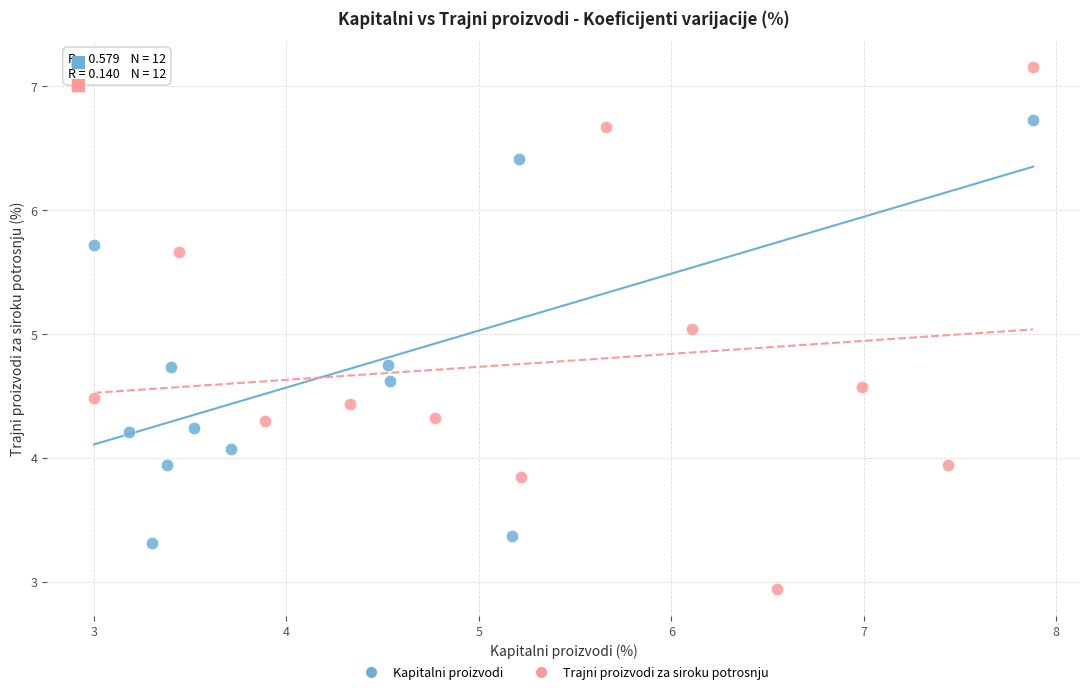

Which series has the largest Y range (max minus min)?

Trajni proizvodi za siroku potrosnju